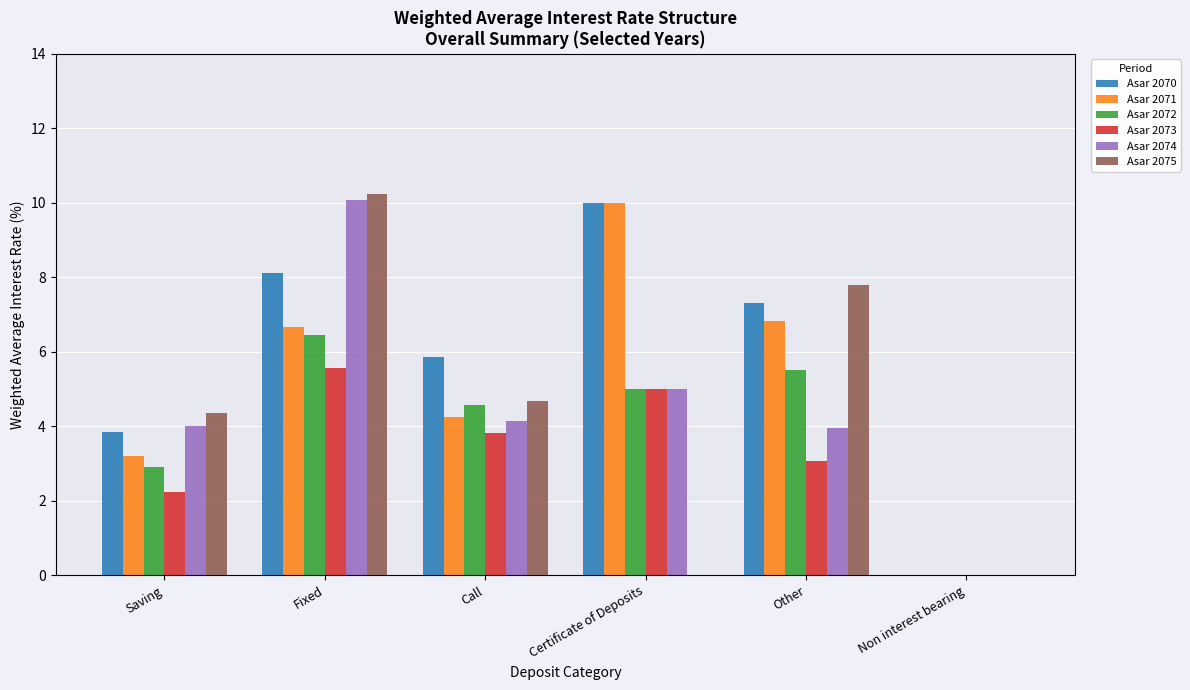

At which label is Asar 2074 closest to 5?

Certificate of Deposits